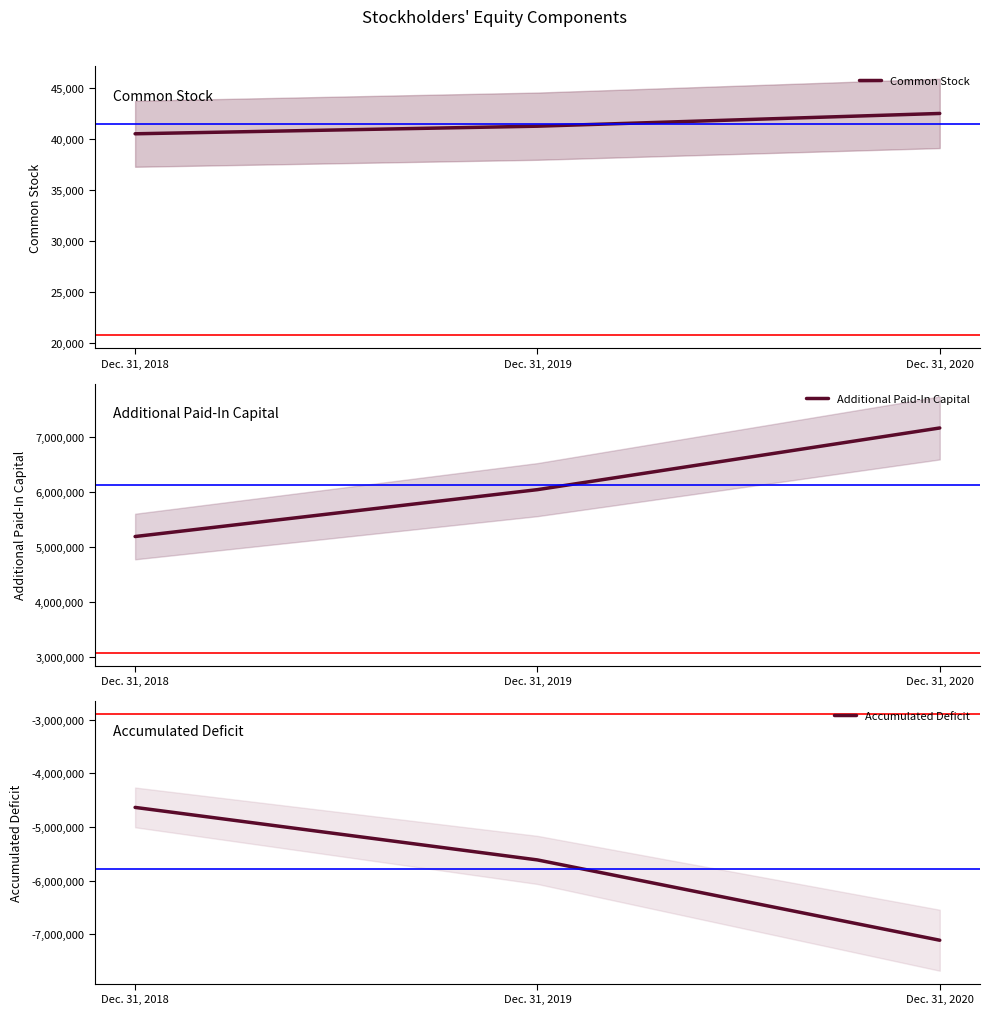

Count the number of categories in the chart.

3